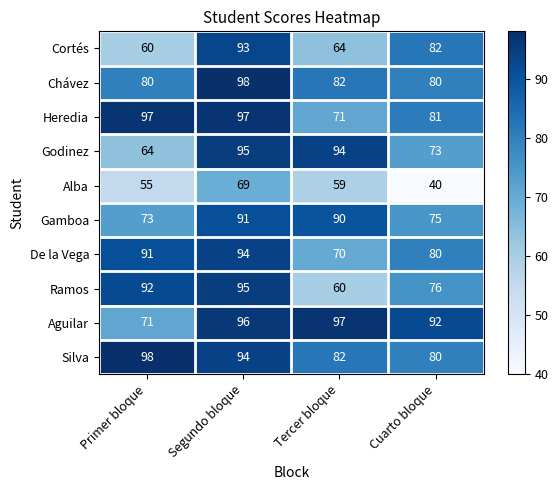

Is it true that Chávez equals 80 at Cuarto bloque?

True